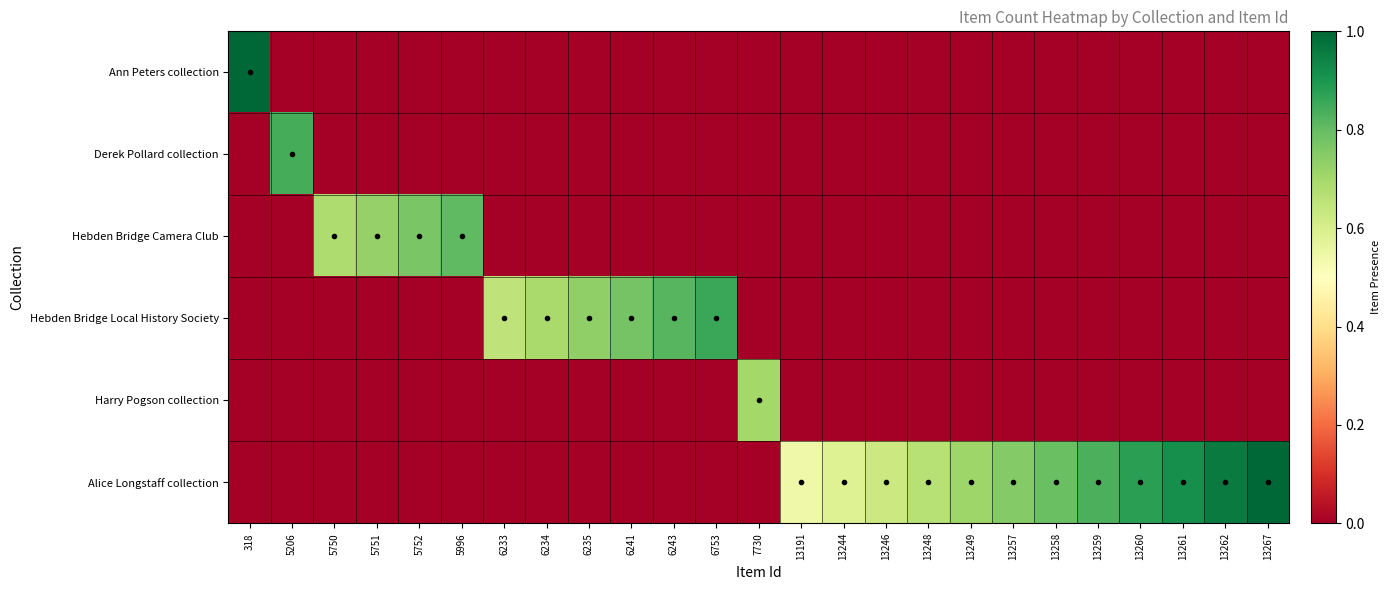

Which series changed the most between 5752 and 13249?

Hebden Bridge Camera Club